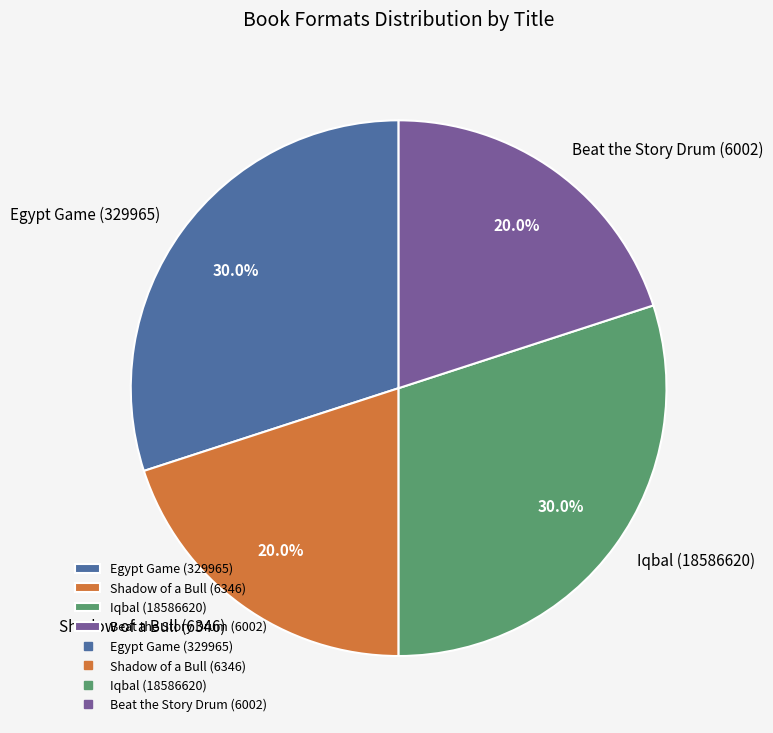

Between Iqbal (18586620) and Shadow of a Bull (6346), which is larger?

Iqbal (18586620)